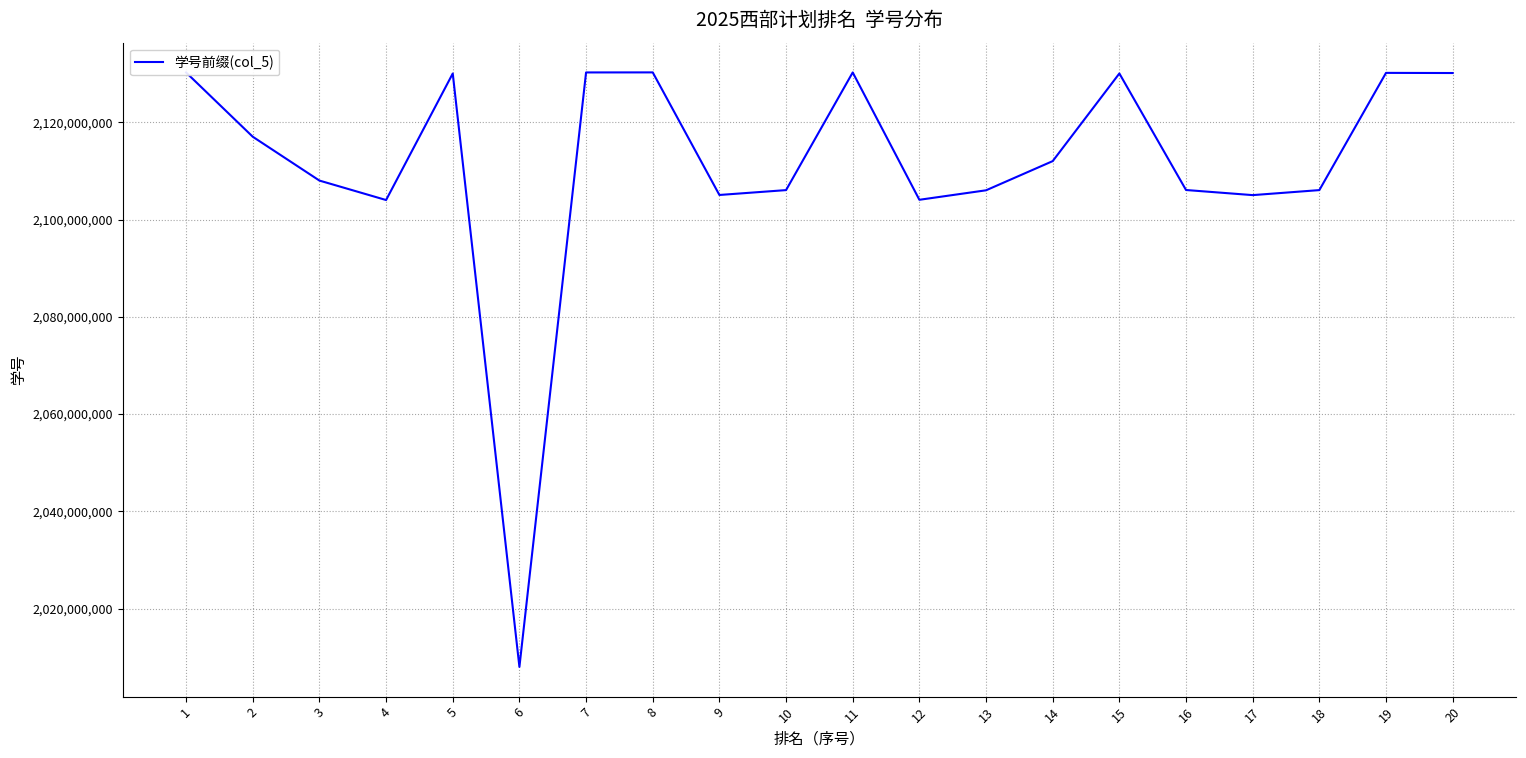

What is the difference between the maximum and minimum values?

122219900